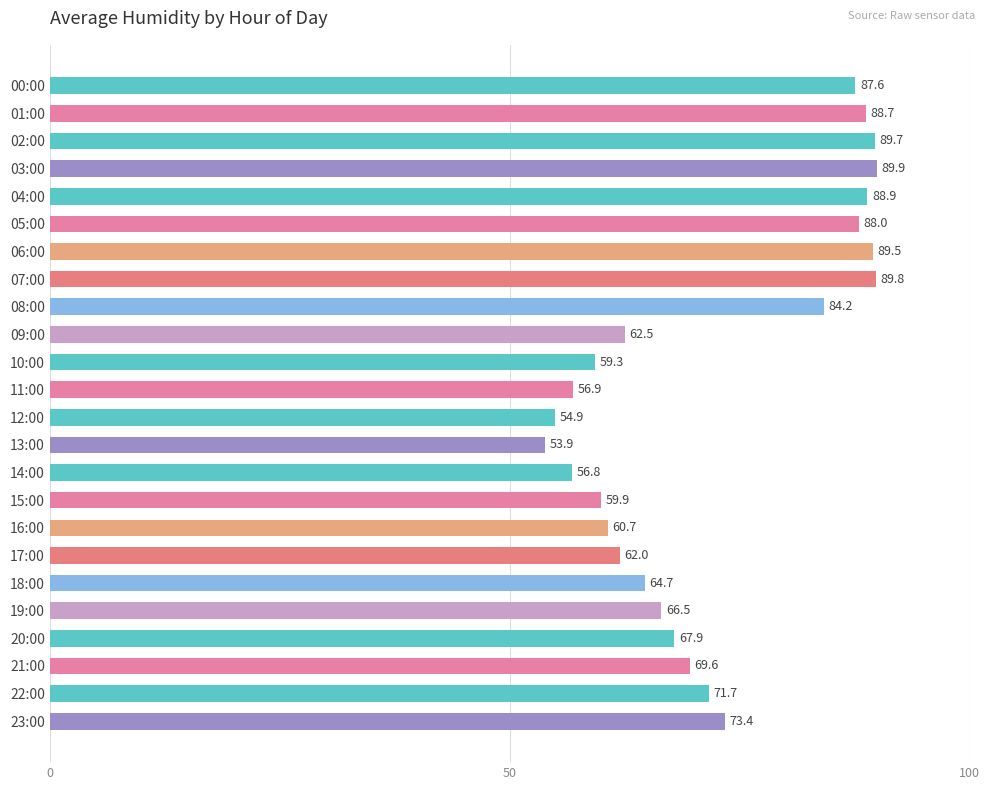

What position from the top is 08:00?

9